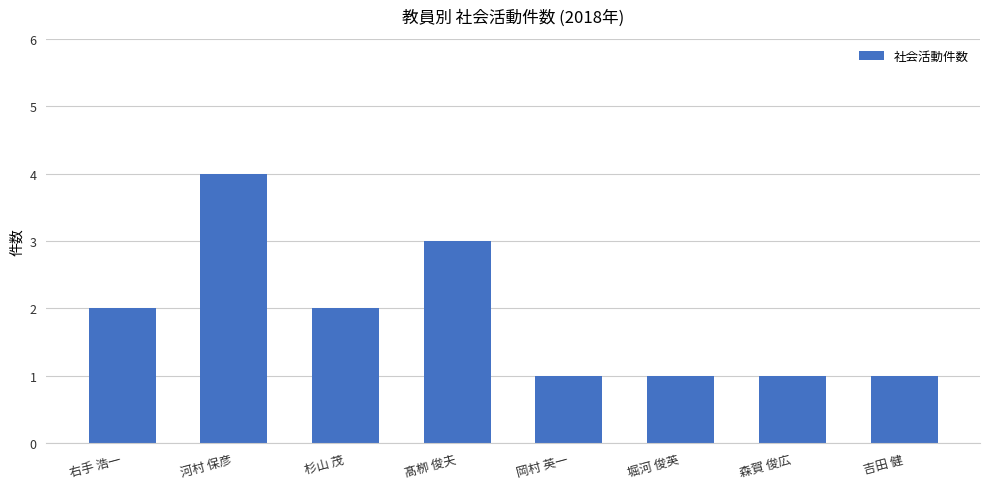

What is the difference between the maximum and minimum values?

3